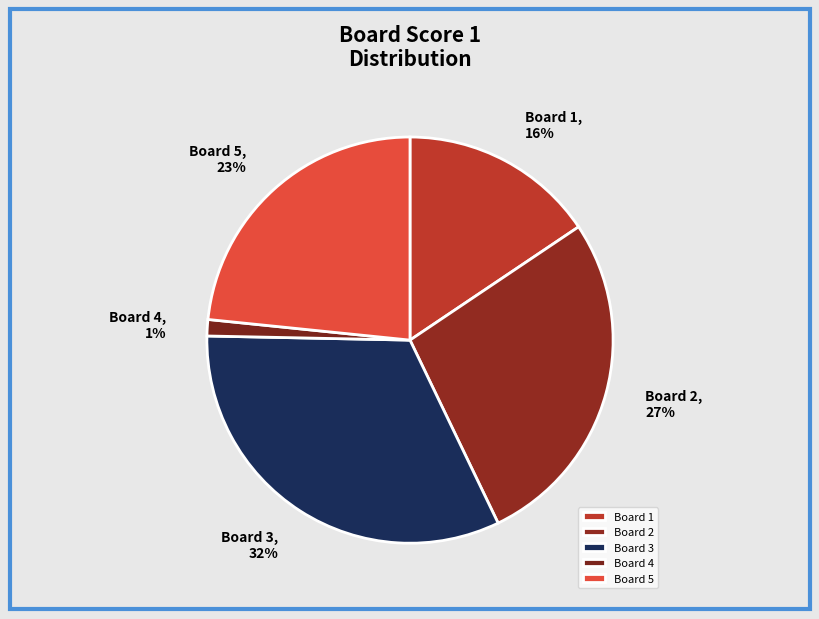

To the nearest percent, what portion does Board 3 represent?

32%